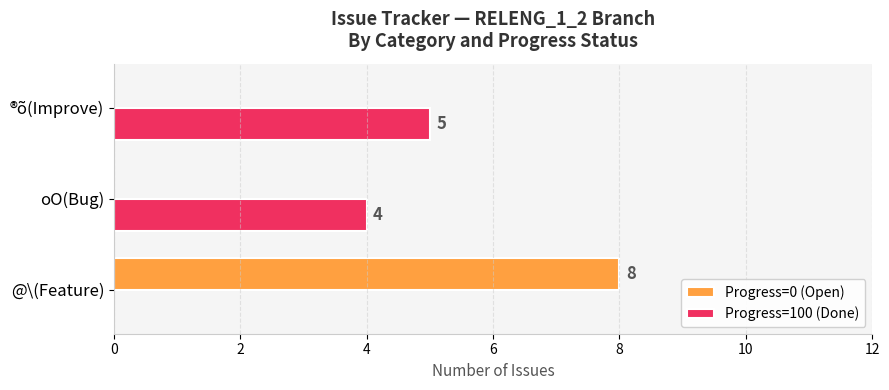

At which category is the sum across all series the highest?

@\(Feature)